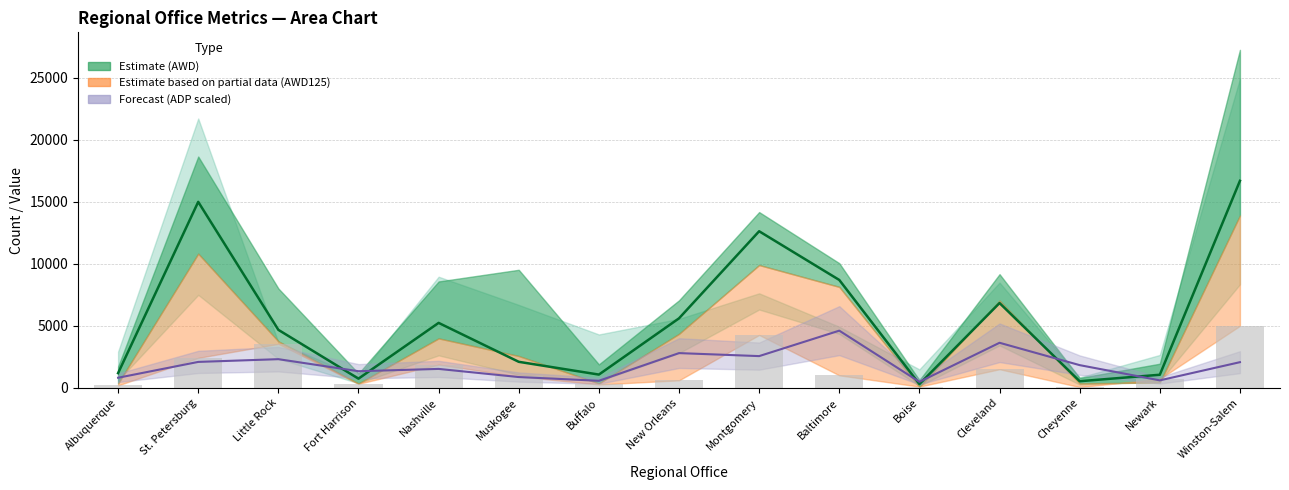

Reading left to right, transcribe all the data shown in this chart.

NBRINV: Albuquerque=1182.0	St. Petersburg=14990.0	Little Rock=4672.0	Fort Harrison=736.0	Nashville=5233.0	Muskogee=2094.0	Buffalo=1065.0	New Orleans=5600.0	Montgomery=12621.0	Baltimore=8694.0	Boise=297.0	Cleveland=6833.0	Cheyenne=529.0	Newark=1051.0	Winston-Salem=16687.0
ADP center: Albuquerque=809.9	St. Petersburg=2086.3	Little Rock=2307.4	Fort Harrison=1336.3	Nashville=1522.1	Muskogee=865.8	Buffalo=566.2	New Orleans=2796.4	Montgomery=2554.6	Baltimore=4606.9	Boise=478.9	Cleveland=3629.6	Cheyenne=1826.9	Newark=598.9	Winston-Salem=2065.2
PROGRVW (bars): Albuquerque=192.0	St. Petersburg=2413.0	Little Rock=3542.0	Fort Harrison=316.0	Nashville=1868.0	Muskogee=912.0	Buffalo=268.0	New Orleans=601.0	Montgomery=4259.0	Baltimore=1005.0	Boise=95.0	Cleveland=1497.0	Cheyenne=60.0	Newark=714.0	Winston-Salem=4995.0